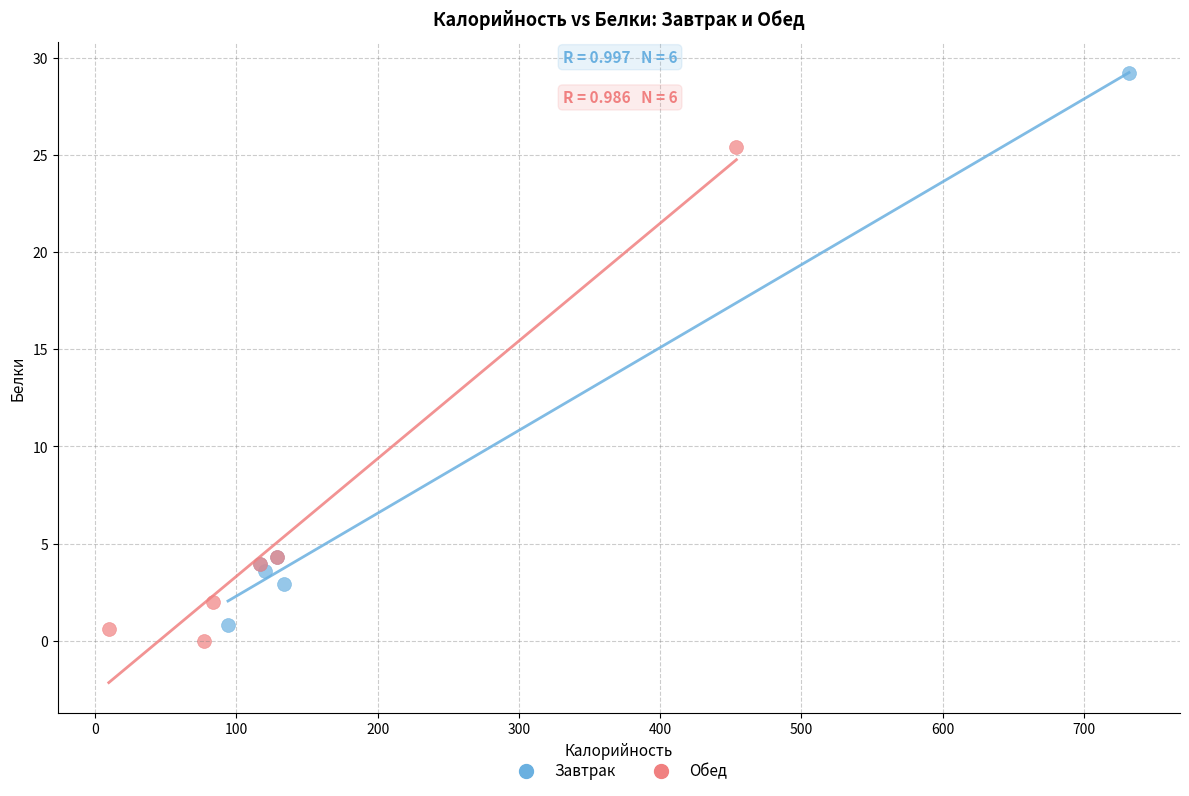

Which series contains the lowest Y value?

Обед